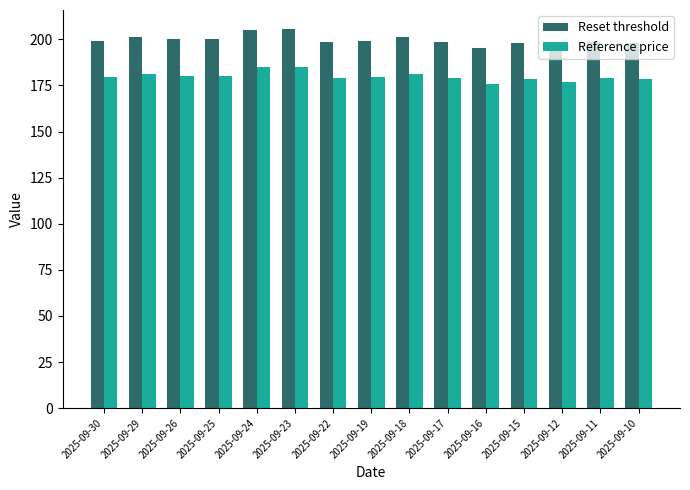

Is it true that Reference price equals 178.9 at 2025-09-22?

True